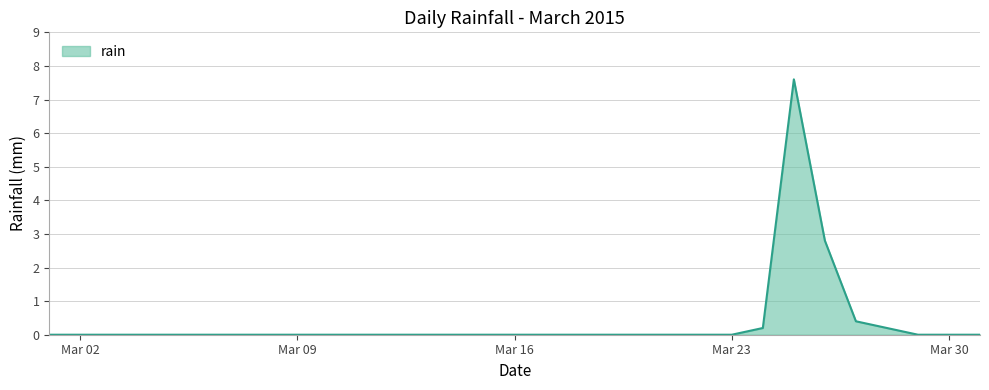

What is the maximum value shown in the chart?

7.6